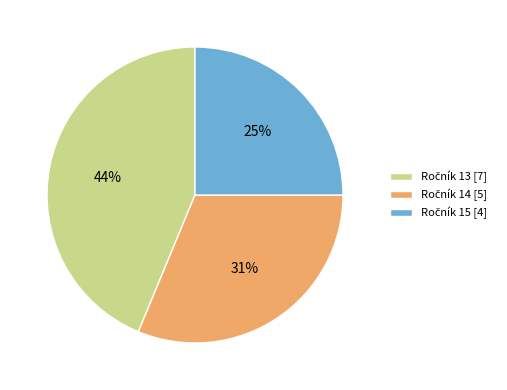

How many slices are in this pie chart?

3